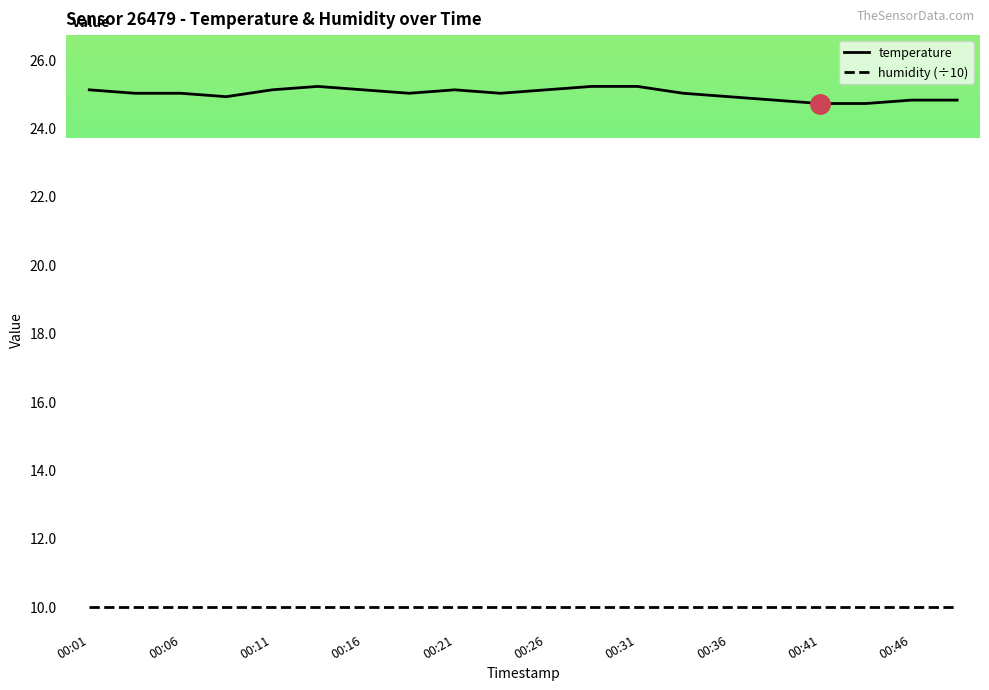

True or false: humidity (÷10) and temperature cross at least once.

False